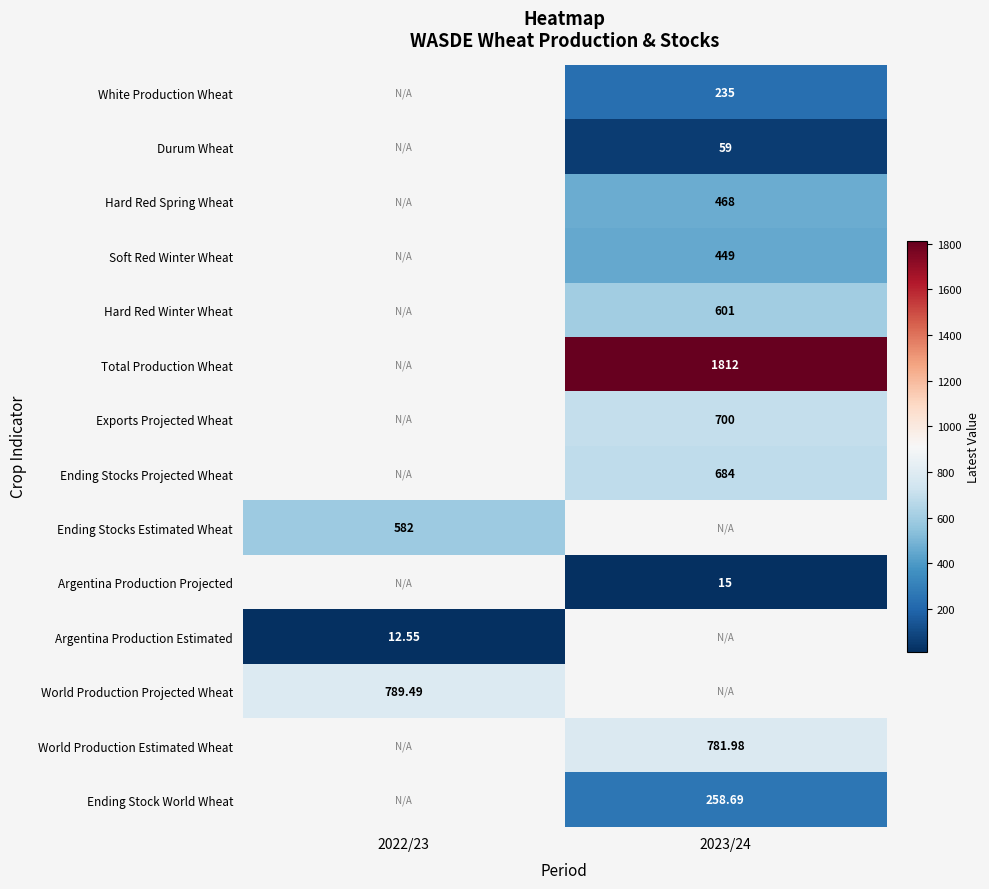

Is the value of World Production Estimated Wheat at 2023/24 greater than the value of White Production Wheat at 2023/24?

Yes